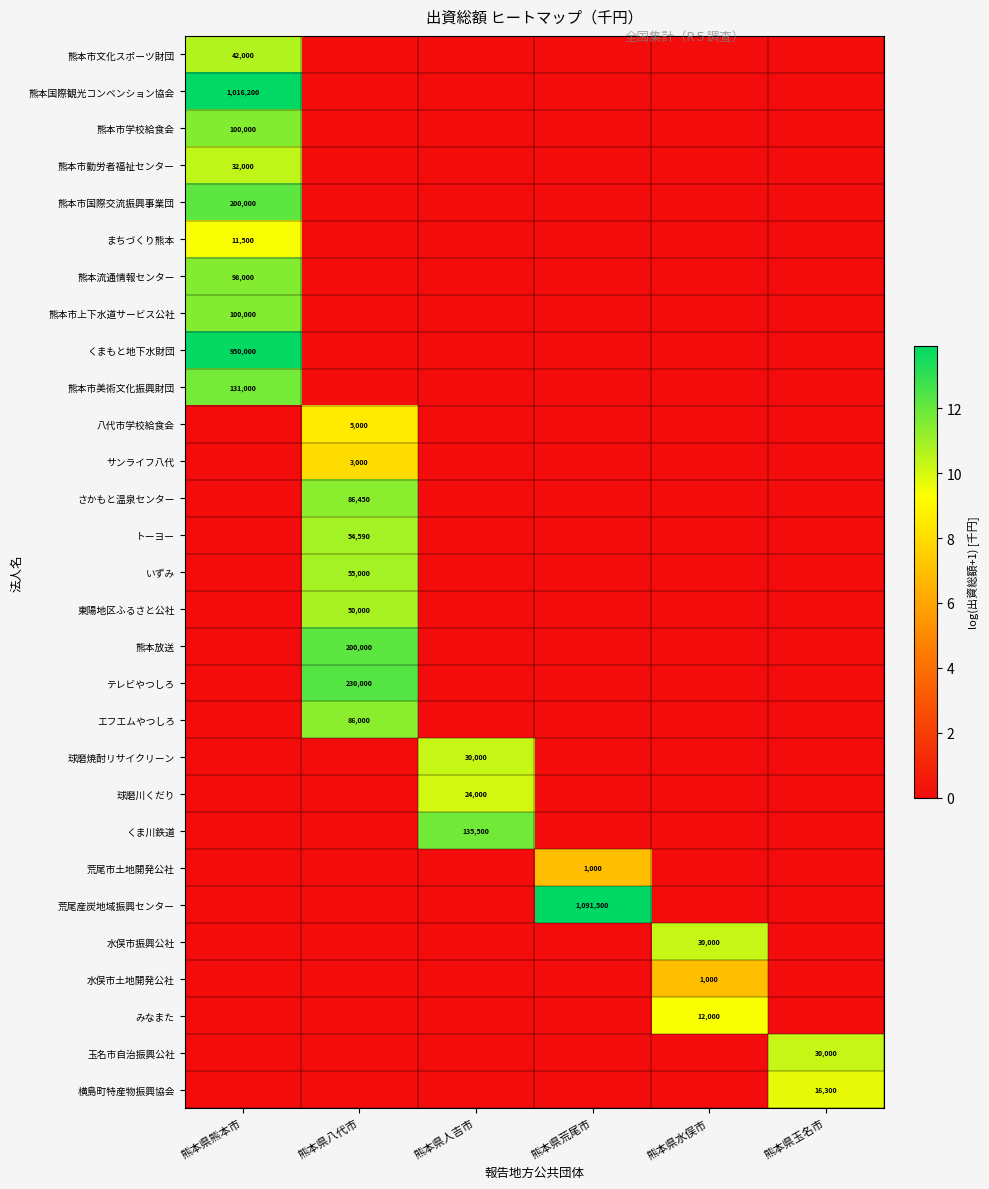

True or false: まちづくり熊本 has a value of 11500 at 熊本県熊本市.

True